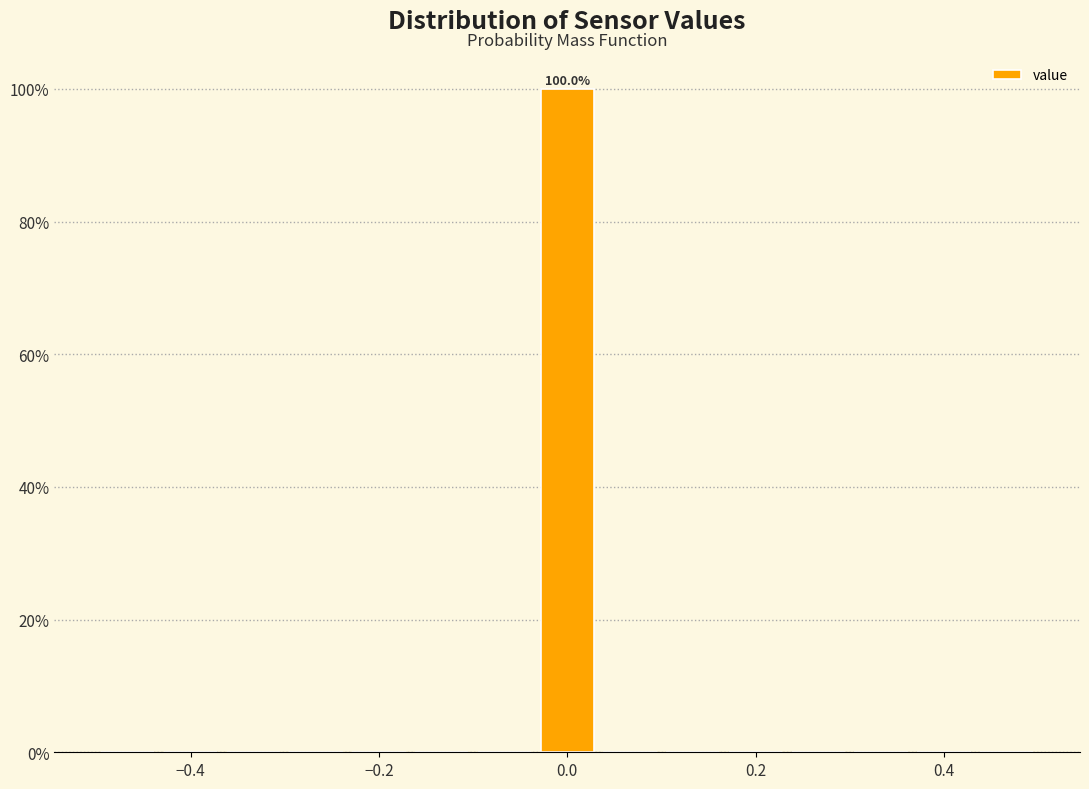

Read against the x-axis, roughly where is the centre of the tallest bar?

0.00